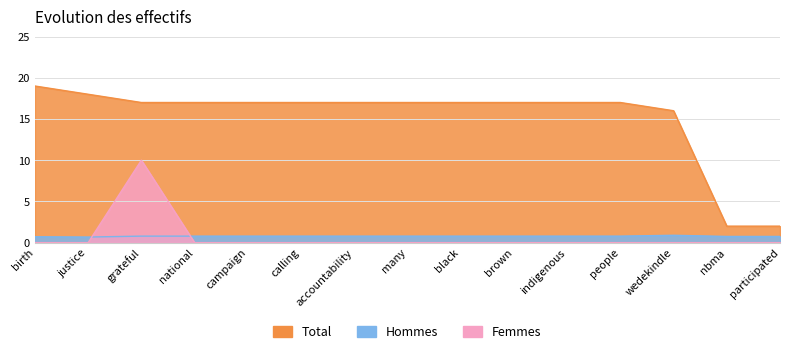

At which category does the chart reach its minimum across all series?

birth